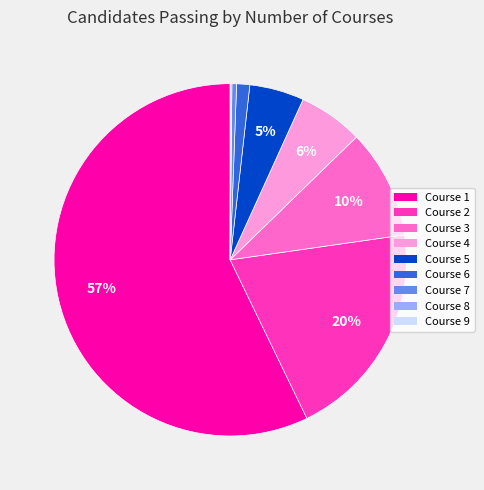

What is the largest slice in the pie chart?

Course 1